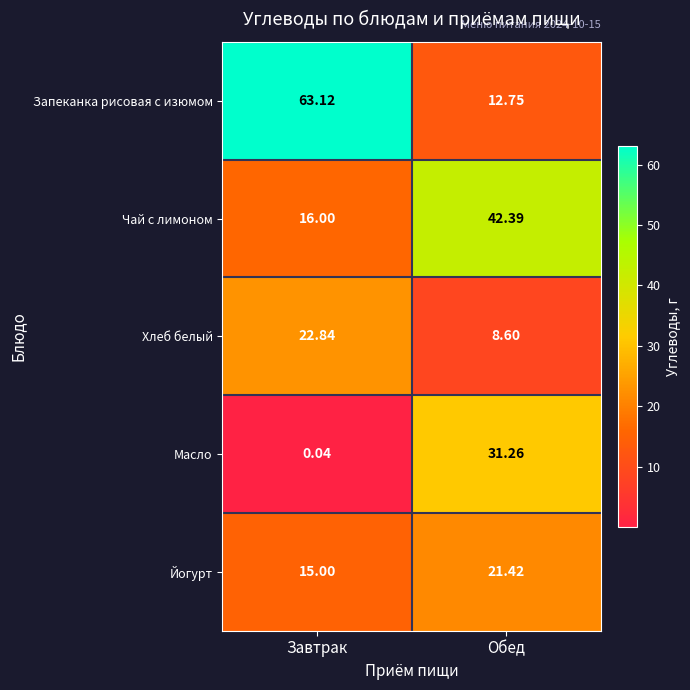

Which series has the largest total across all categories?

Запеканка рисовая с изюмом